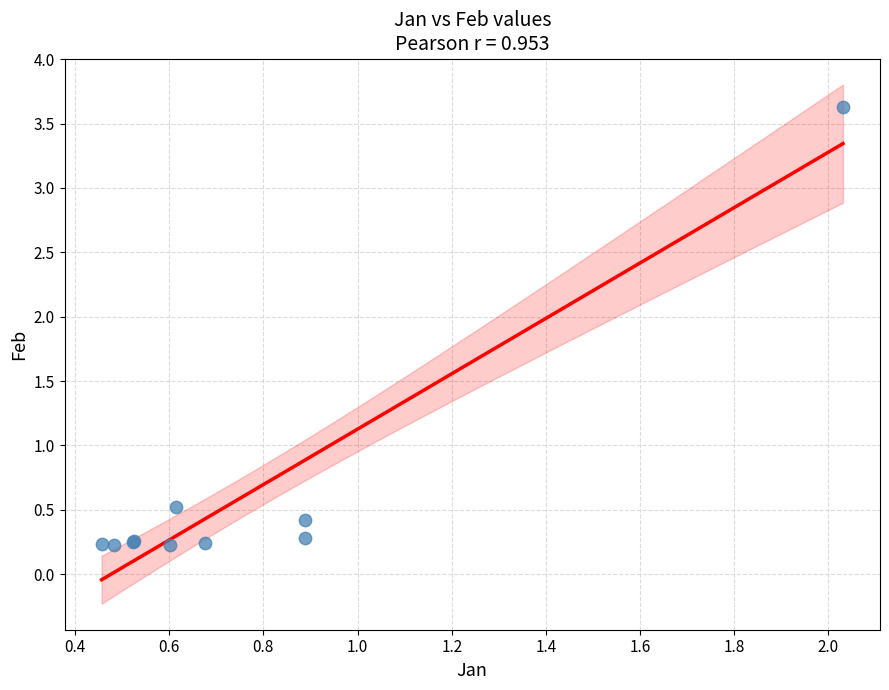

What Y value in the scatter plot is closest to 1?

0.5